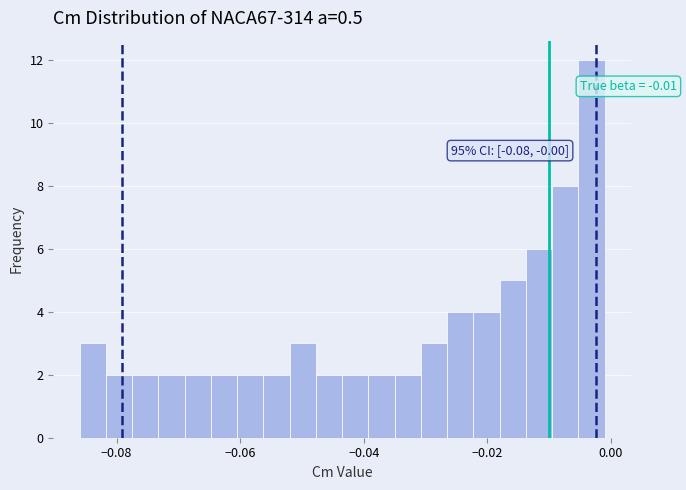

Read against the x-axis, roughly where is the centre of the tallest bar?

-0.004